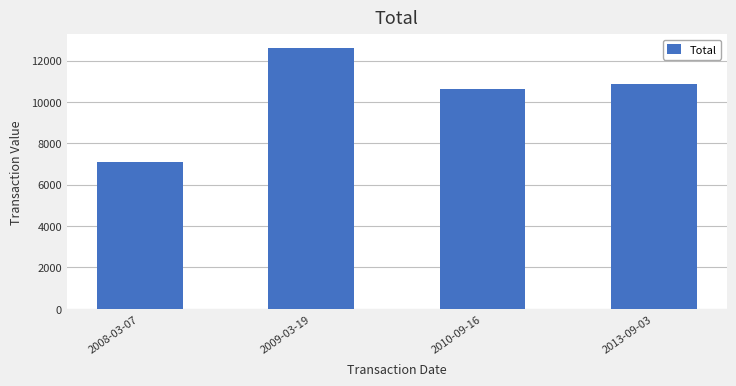

Rank the categories by value from highest to lowest.

2009-03-19, 2013-09-03, 2010-09-16, 2008-03-07